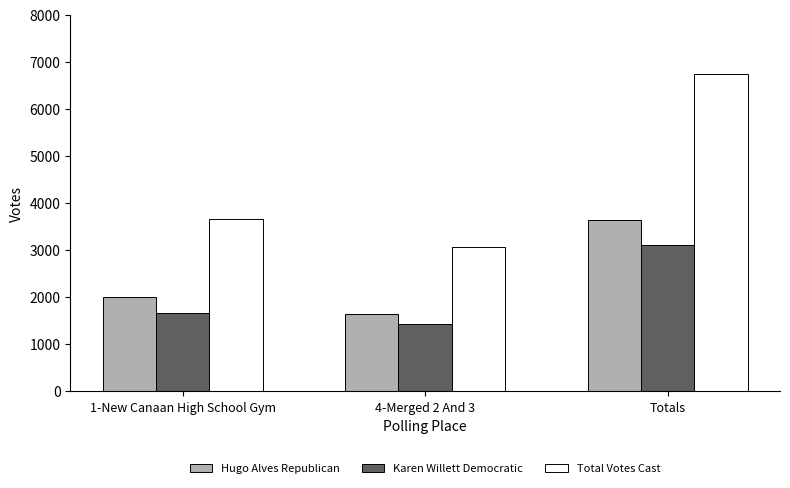

True or false: Hugo Alves Republican has a value of 3634 at Totals.

True